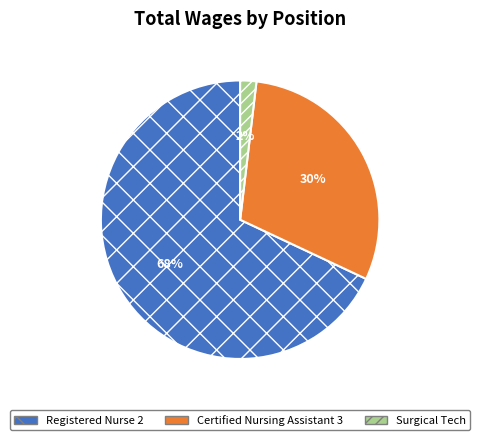

What is the largest slice in the pie chart?

Registered Nurse 2